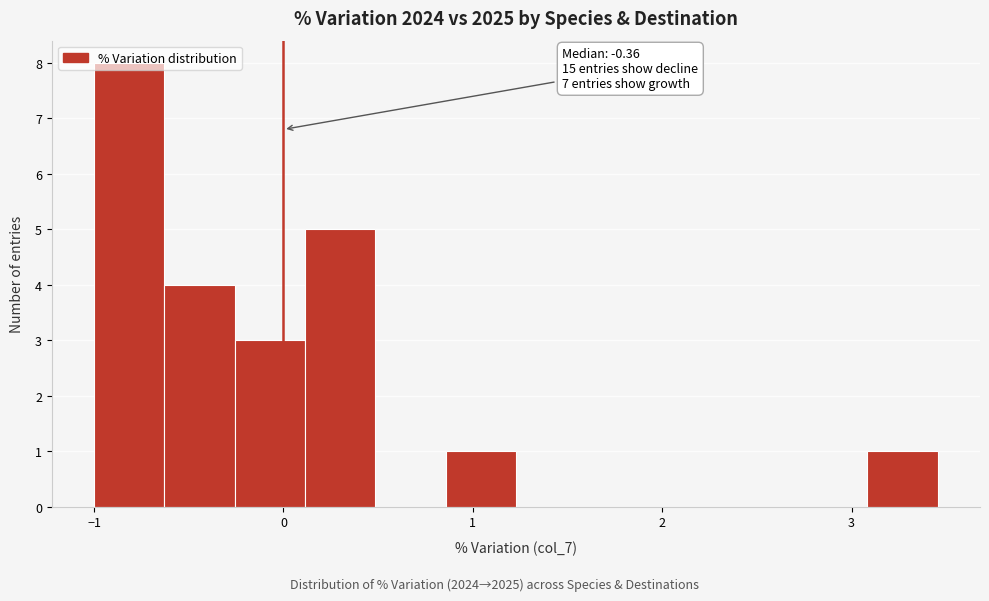

Read against the x-axis, roughly where is the centre of the tallest bar?

-0.8